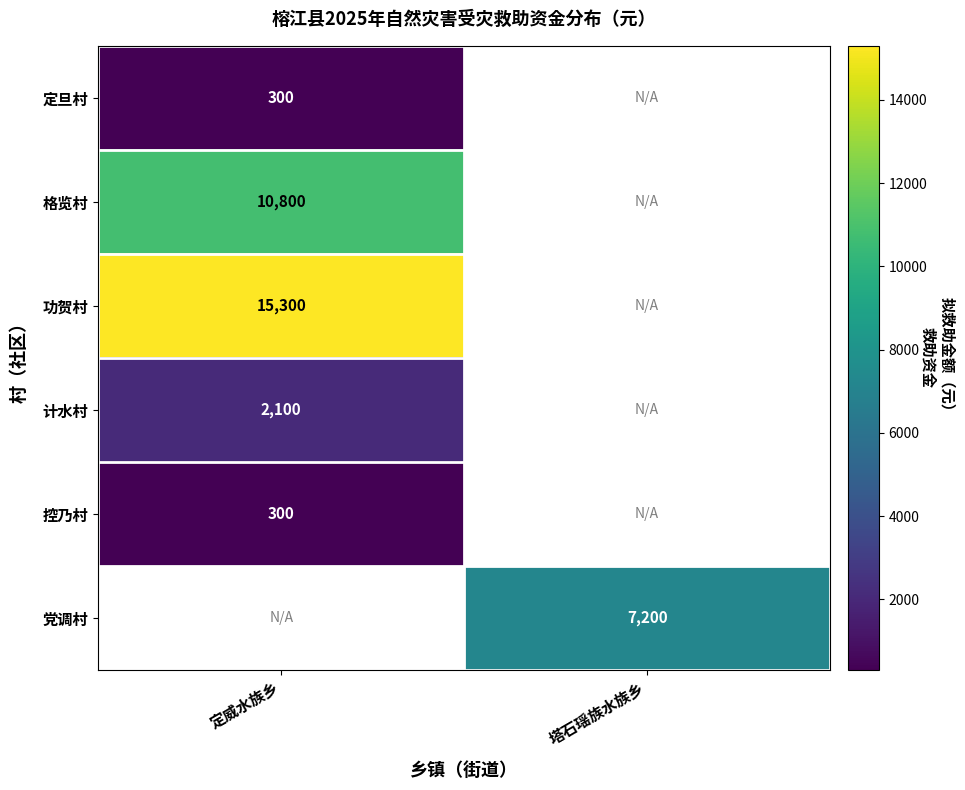

True or false: 党调村 has a value of 10029 at 塔石瑶族水族乡.

False